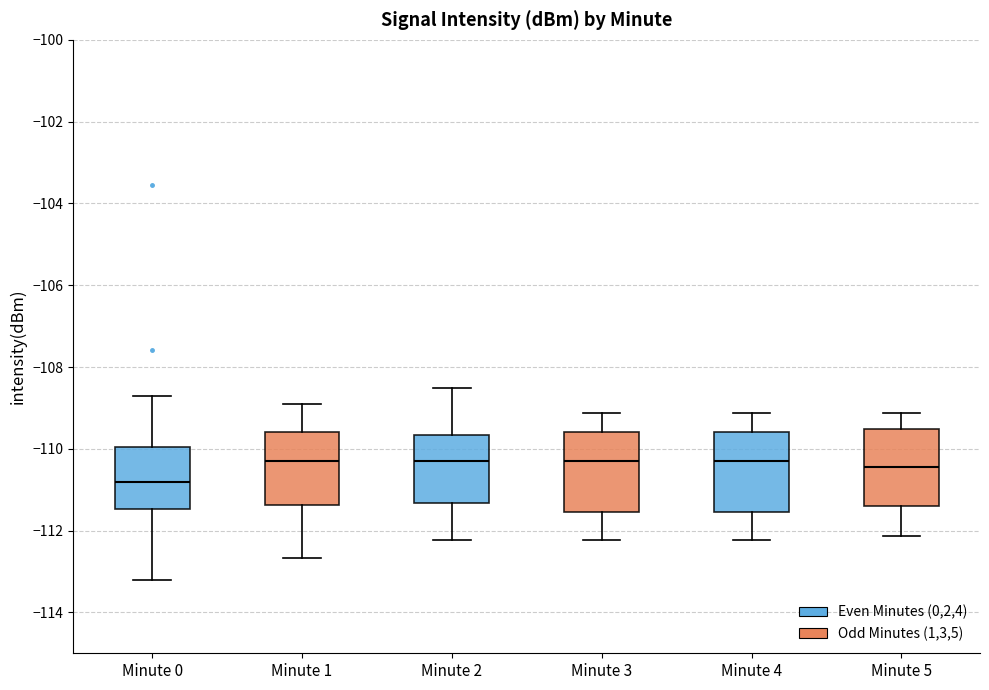

Where does the median line of the box for Minute 0 sit on the y-axis? The values are not printed on the chart, so give them approximately, as read against the axis.

-110.8